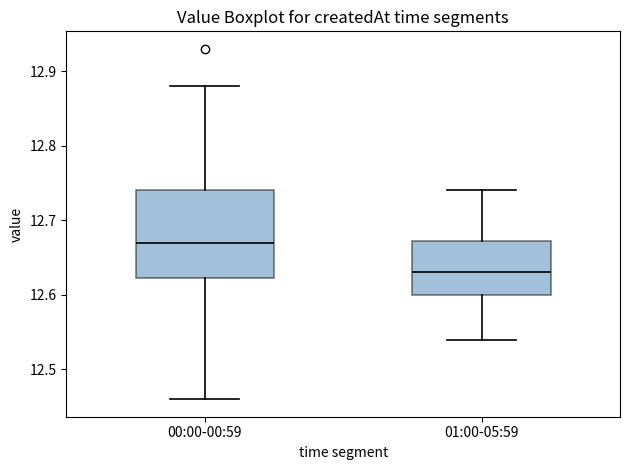

Which box's median line is the lowest?

01:00-05:59